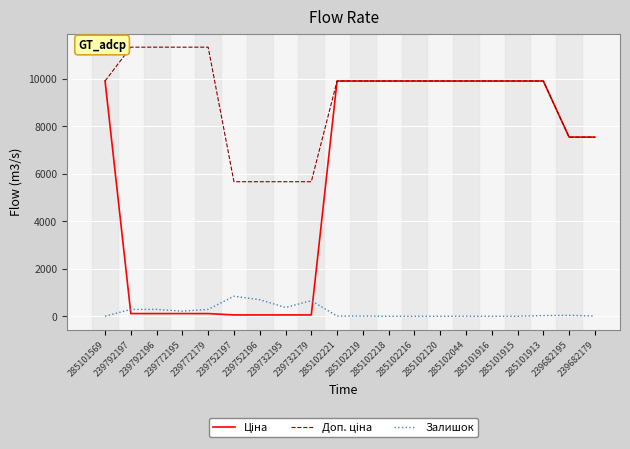

What is the greatest value displayed?

11334.0